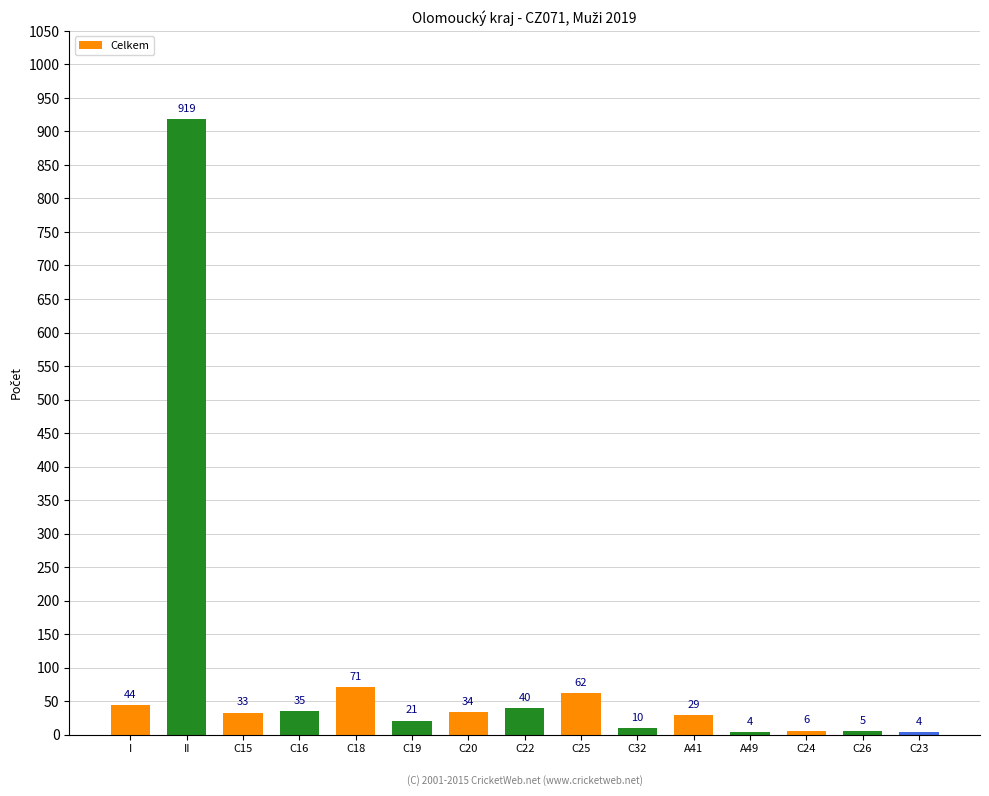

Reading left to right, extract all data points from this chart.

44	919	33	35	71	21	34	40	62	10	29	4	6	5	4